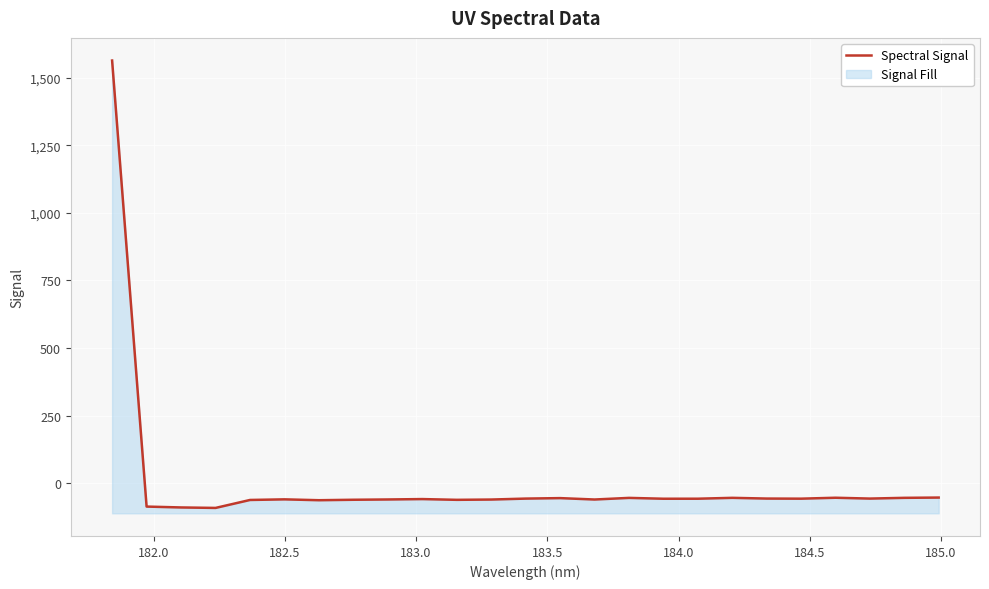

What is the greatest value displayed?

1562.9